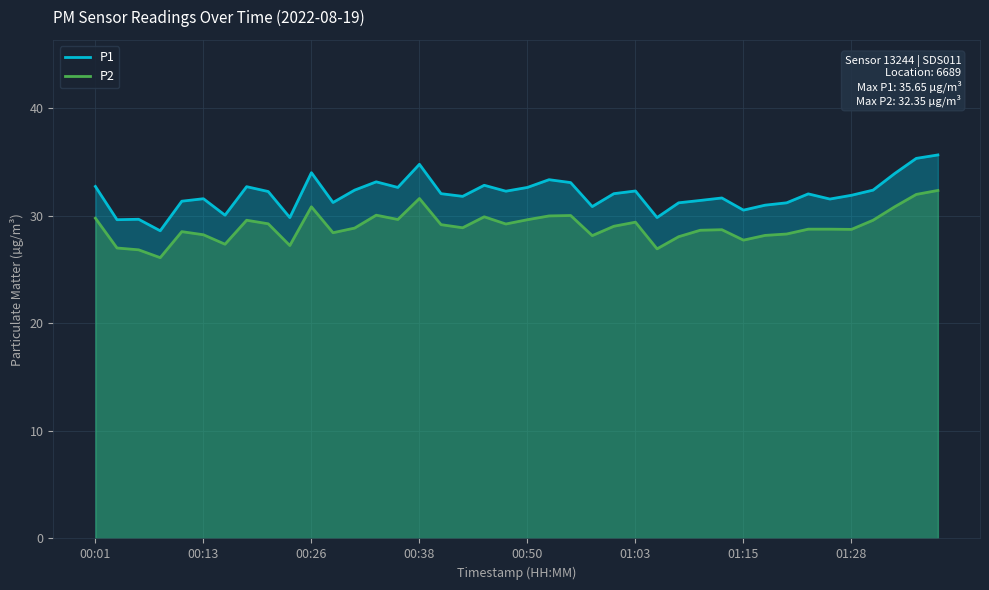

What is the smallest value displayed?

26.1